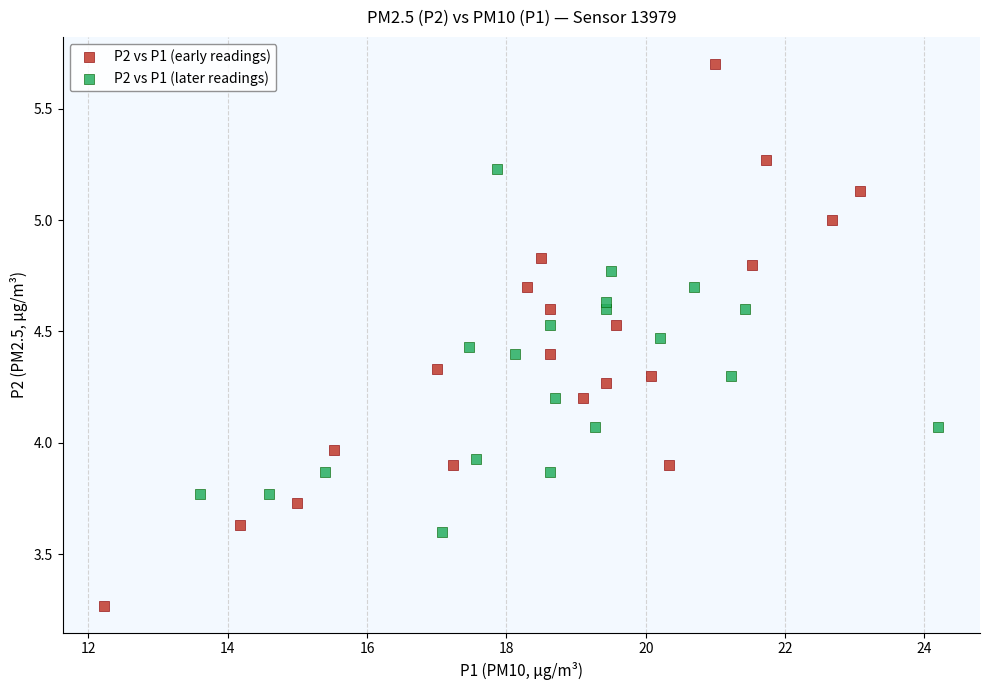

Which series has the largest Y range (max minus min)?

P2 vs P1 (early readings)